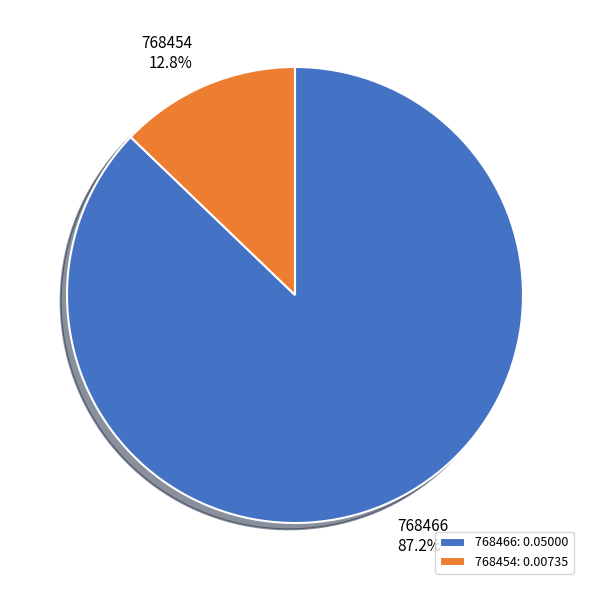

What is the majority slice?

768466